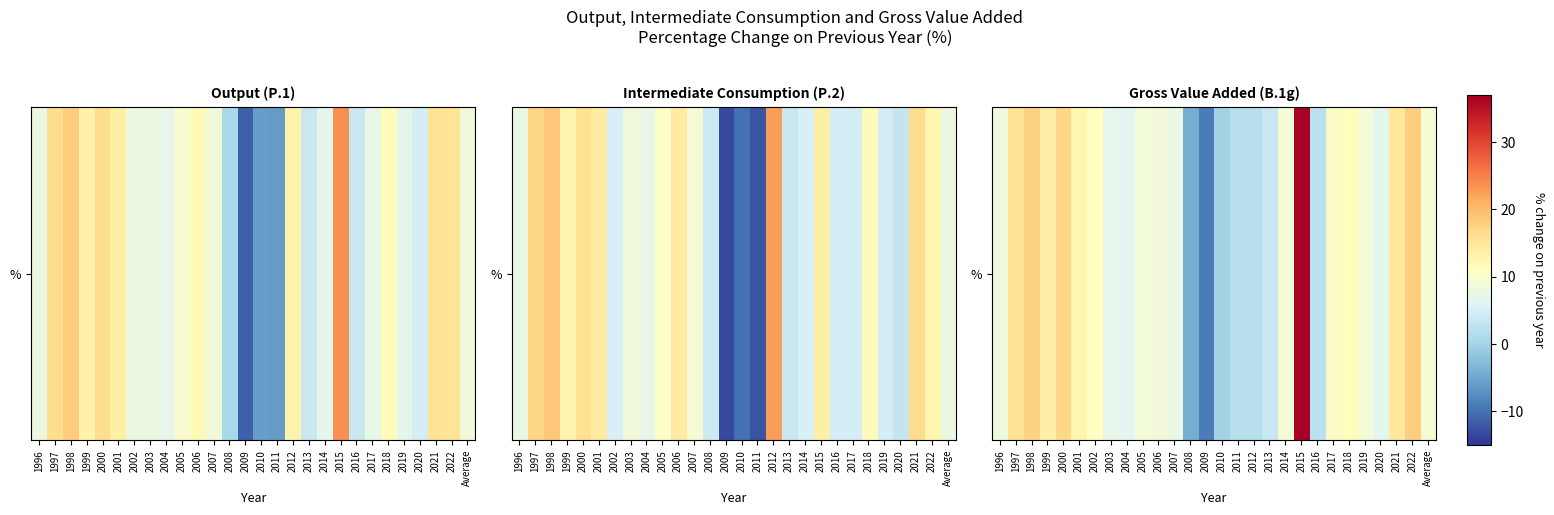

List the labels in order of value, smallest first.

2009, 2008, 2010, 2012, 2011, 2016, 2013, 2004, 2020, 2003, 2007, 1996, 2006, 2005, 2019, Average, 2014, 2017, 2002, 2018, 2001, 1999, 2021, 1997, 2000, 1998, 2022, 2015